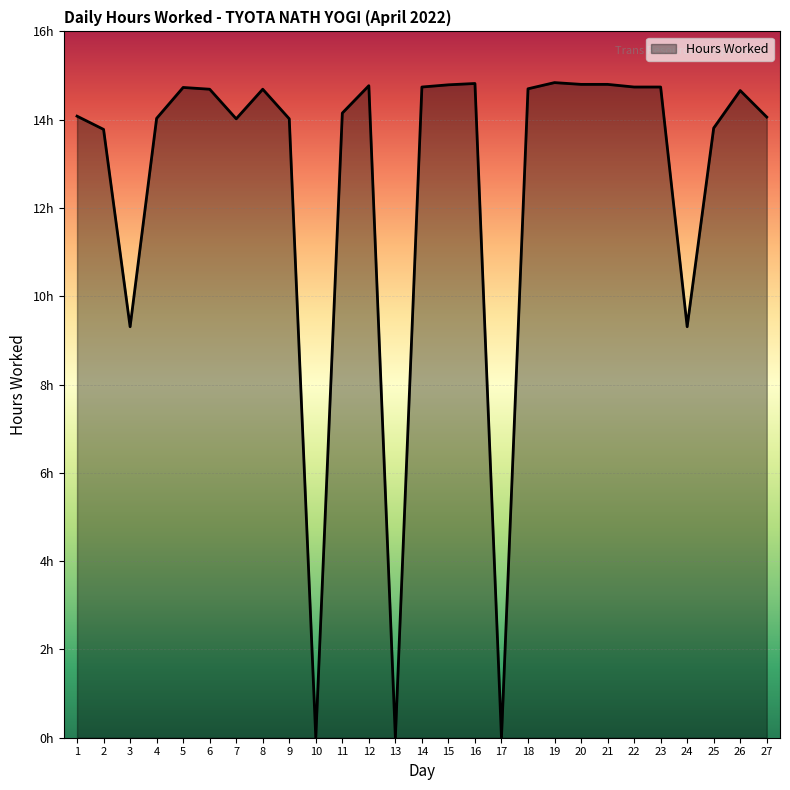

Does the chart display data point markers on the line(s)?

No